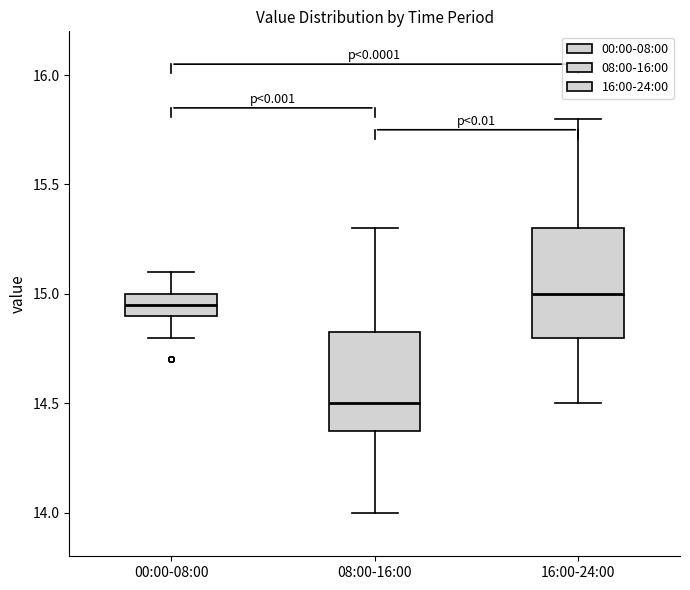

Reading left to right, read every box against the y-axis: the position of its median line, the range the box covers, and the ends of its whiskers. The values are not printed on the chart, so give them approximately, as read against the axis.

00:00-08:00: median 14.95, box 14.90 to 15.00, whiskers 14.80 to 15.10
08:00-16:00: median 14.50, box 14.40 to 14.85, whiskers 14.00 to 15.30
16:00-24:00: median 15.00, box 14.80 to 15.30, whiskers 14.50 to 15.80